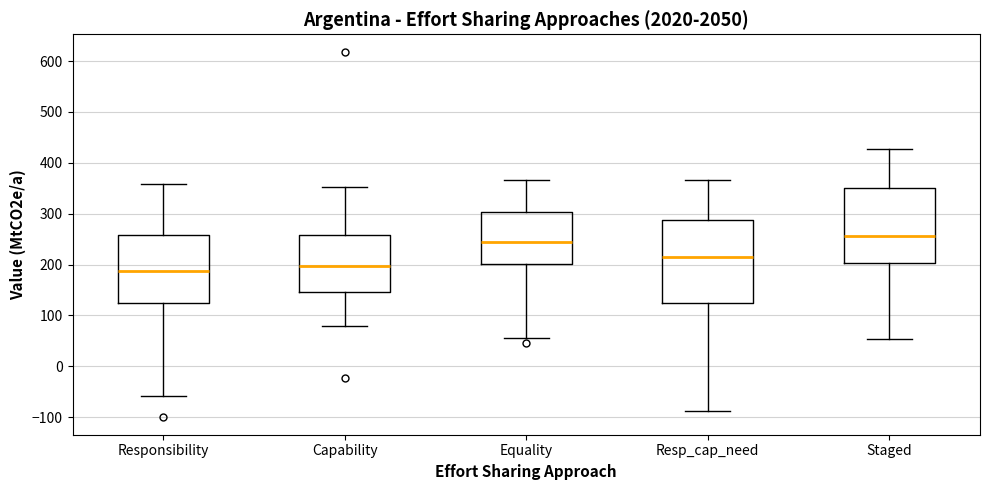

Where does the lower whisker of the box for Responsibility end on the y-axis? The values are not printed on the chart, so give them approximately, as read against the axis.

-60